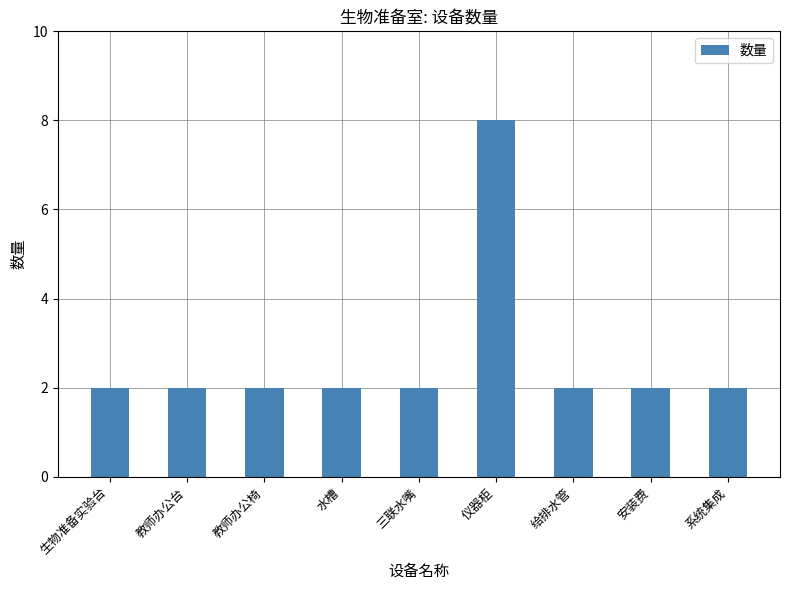

Count the values in the range 2 to 3.

8